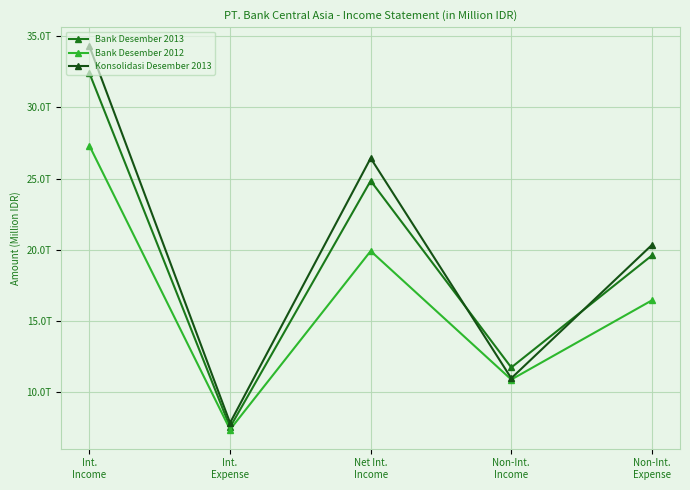

Is this an area chart (filled region under the line)?

No